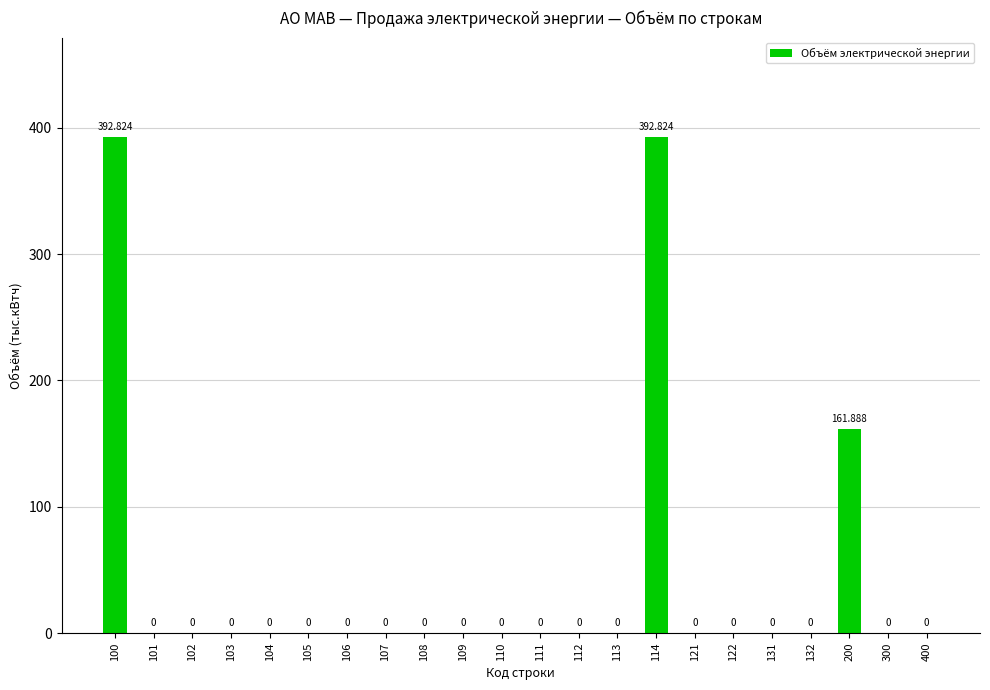

Rank the categories by value from highest to lowest.

100, 114, 200, 101, 102, 103, 104, 105, 106, 107, 108, 109, 110, 111, 112, 113, 121, 122, 131, 132, 300, 400